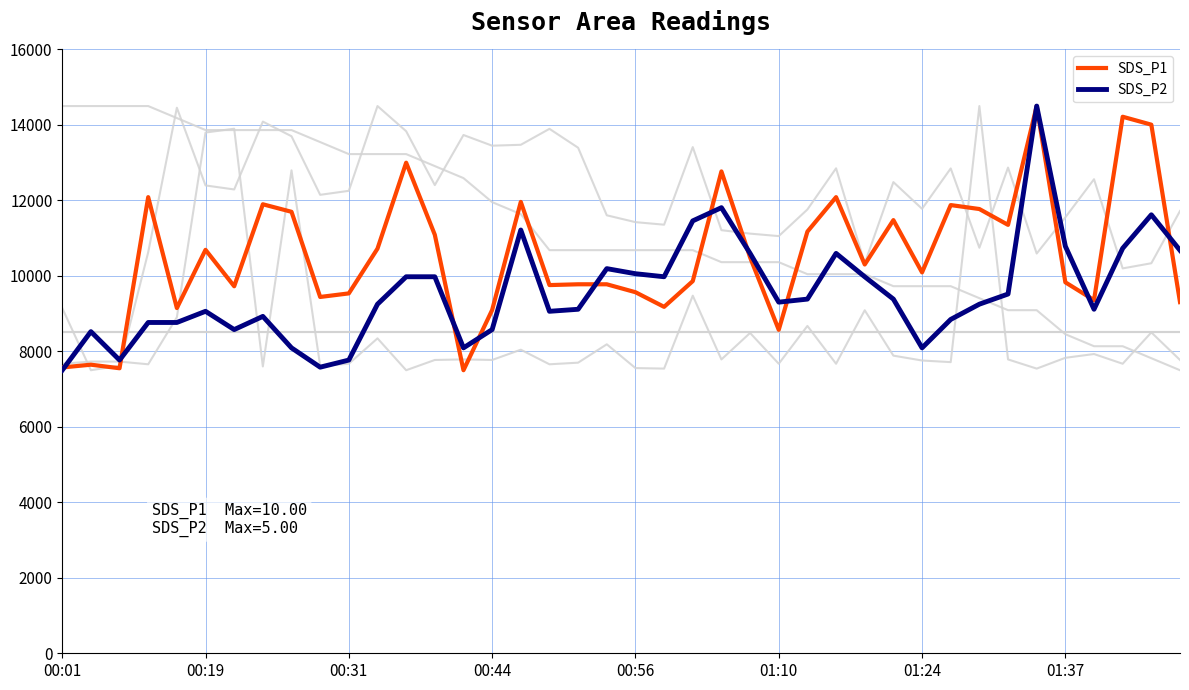

Is this an area chart (filled region under the line)?

No